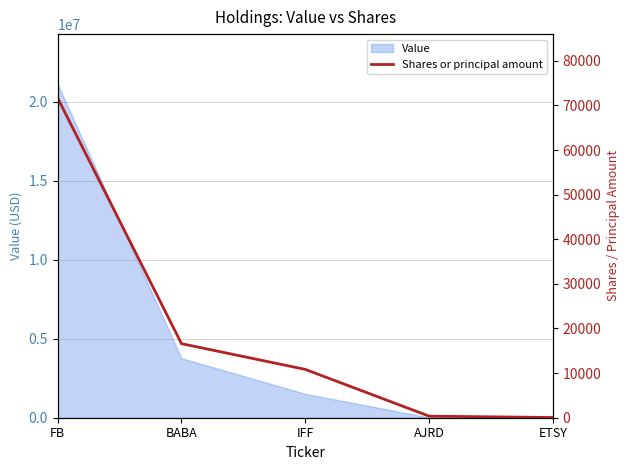

Rank the categories by value from lowest to highest.

ETSY, AJRD, IFF, BABA, FB